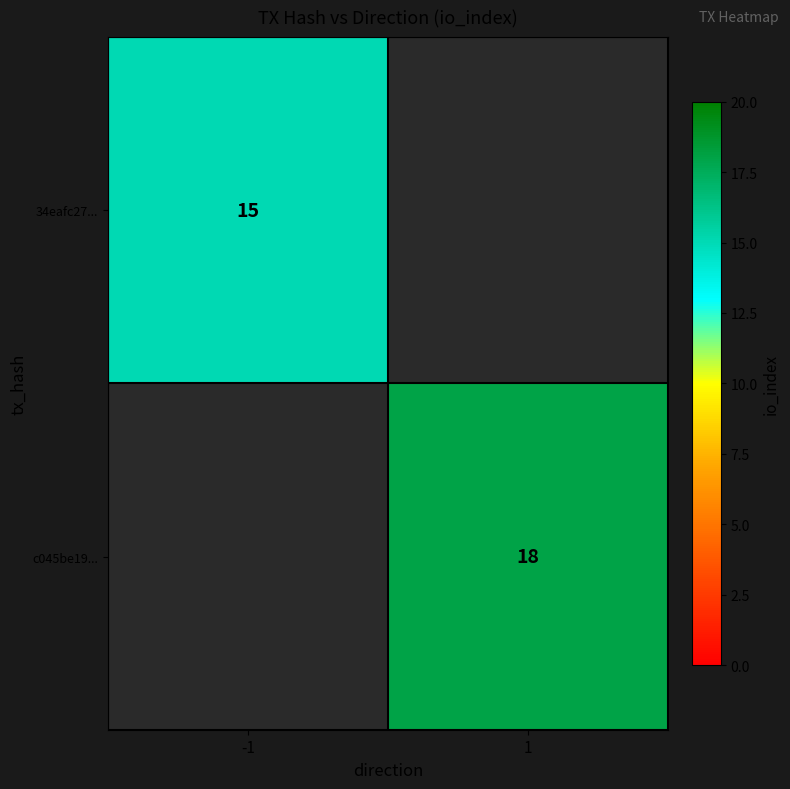

Which has a higher value, 1 or -1?

-1